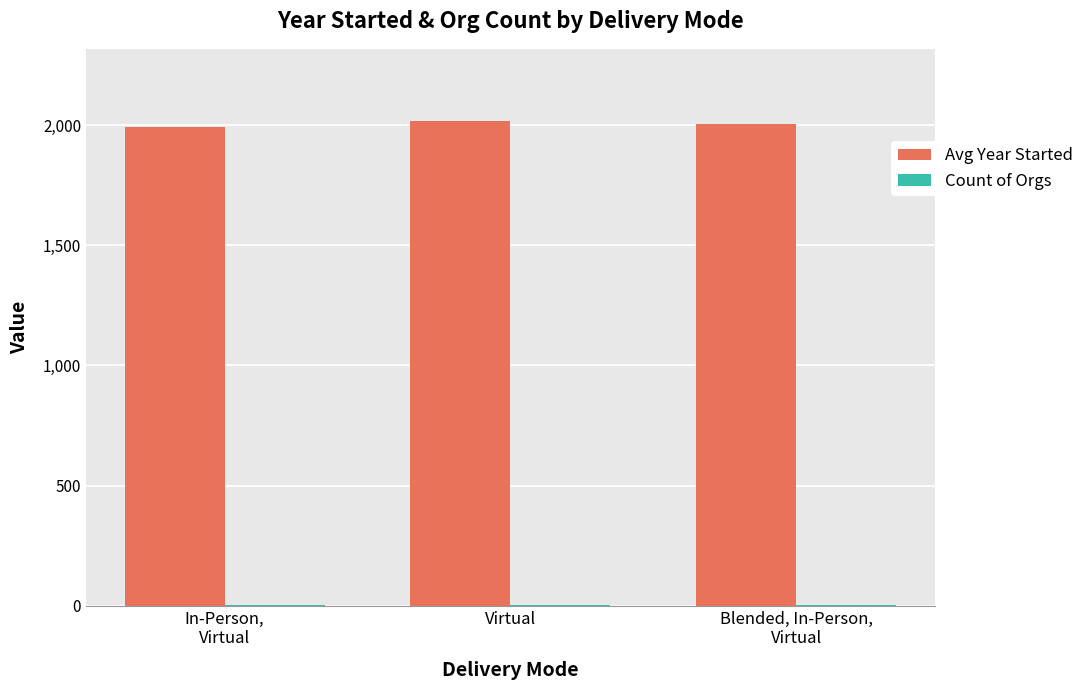

Is it true that Avg Year Started equals 2016 at Virtual?

True